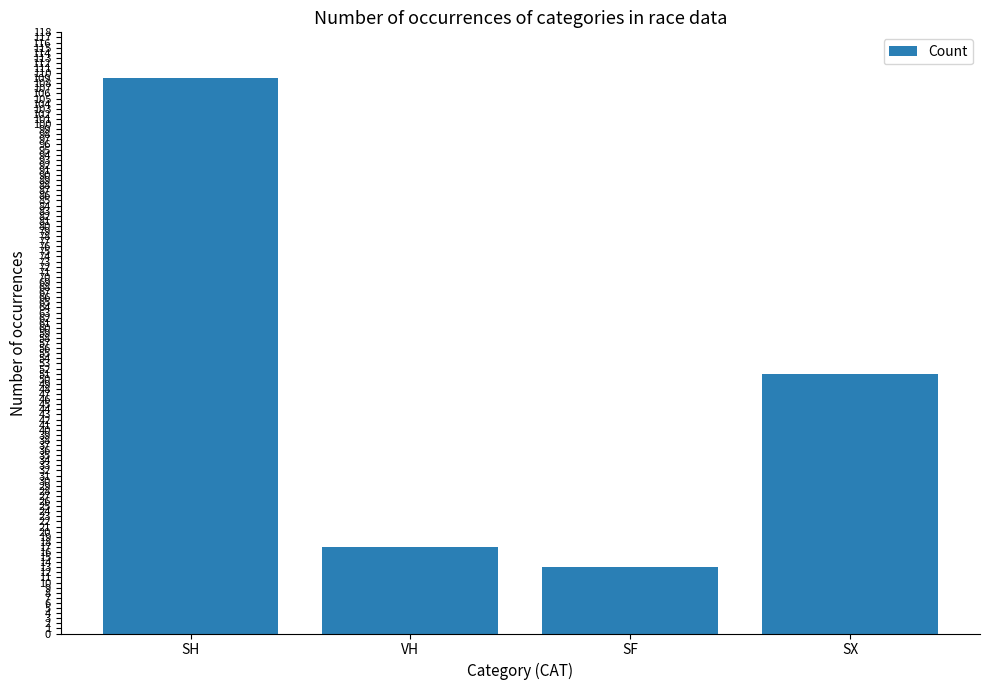

Which has a higher value, SF or SH?

SH